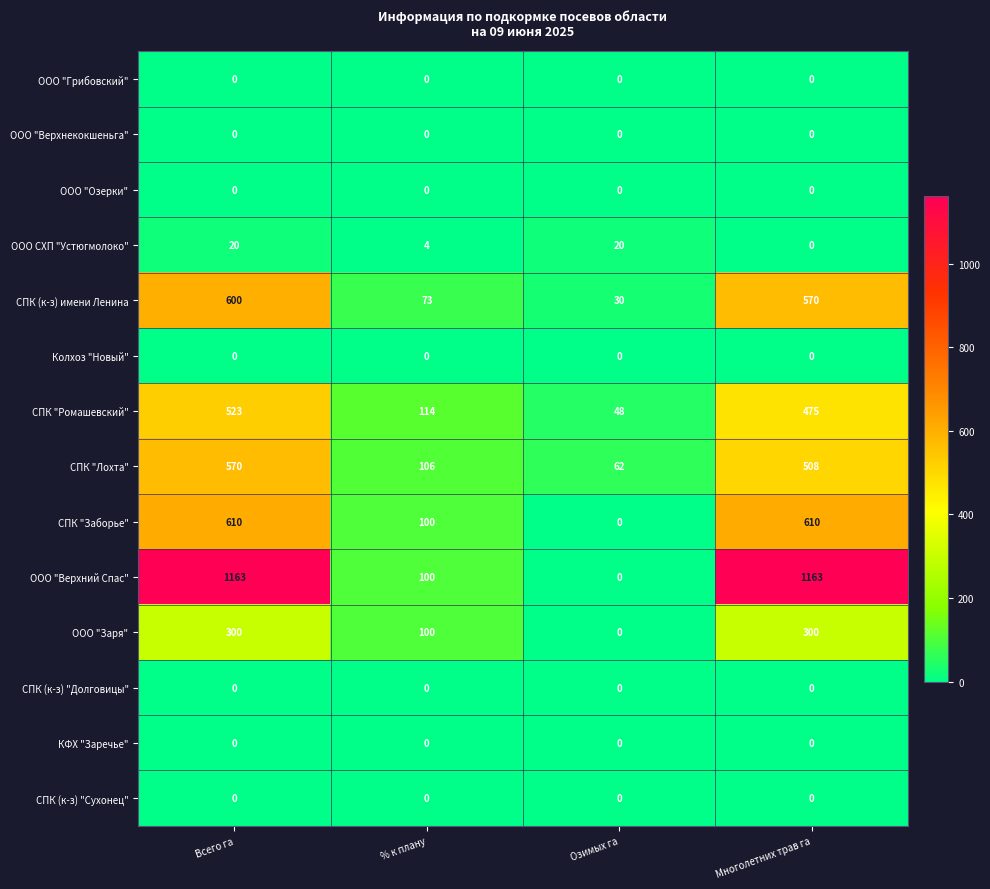

Count the number of data series in this chart.

14